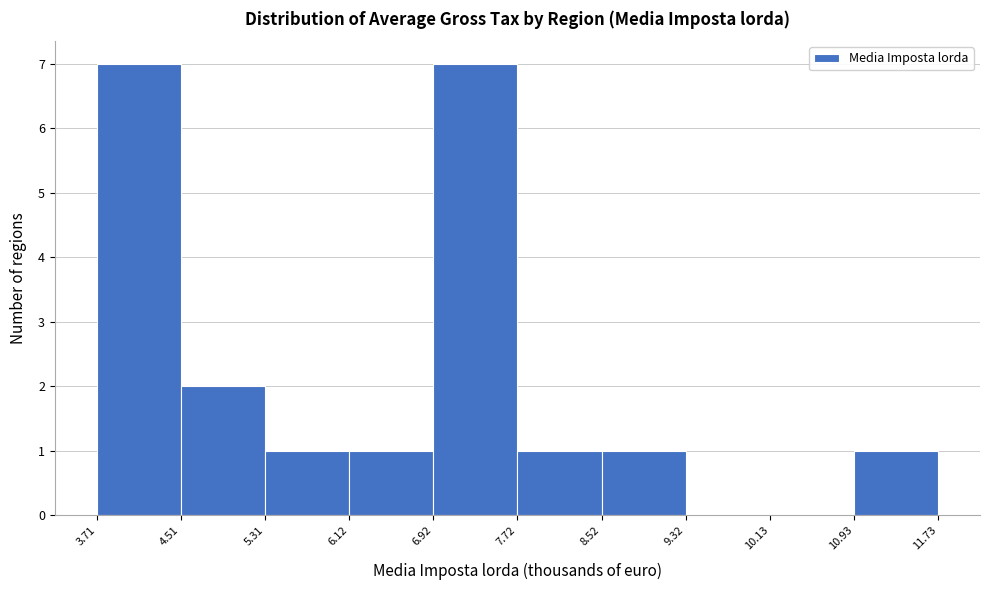

Reading left to right, list every bar in this chart as the range it spans on the x-axis followed by its height. The values are not printed on the chart, so give them approximately, as read against the axis.

3.71 to 4.51: 7
4.51 to 5.31: 2
5.31 to 6.12: 1
6.12 to 6.92: 1
6.92 to 7.72: 7
7.72 to 8.52: 1
8.52 to 9.32: 1
9.32 to 10.13: 0
10.13 to 10.93: 0
10.93 to 11.73: 1